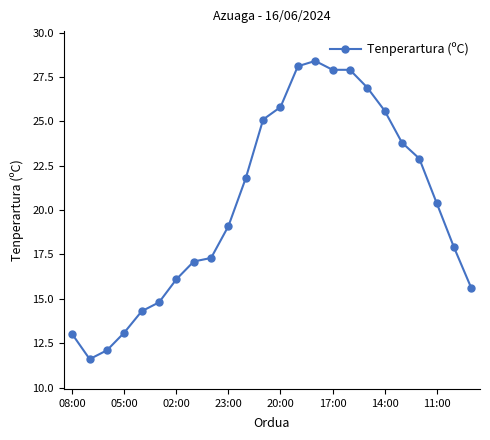

What is the value of the 16th point from the left?

27.9